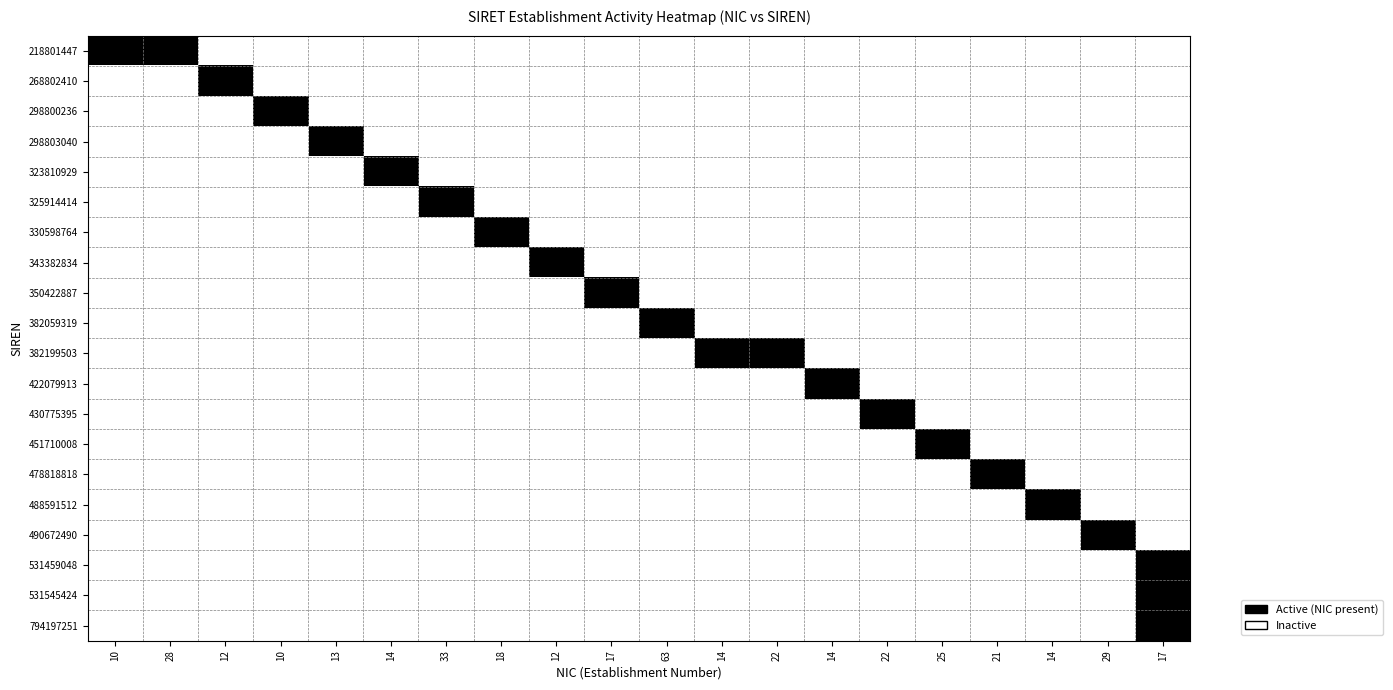

Reading left to right, list all the values displayed in this chart.

218801447: 10=1	28=1	12=0	10=0	13=0	14=0	33=0	18=0	12=0	17=0	63=0	14=0	22=0	14=0	22=0	25=0	21=0	14=0	29=0	17=0
268802410: 10=0	28=0	12=1	10=0	13=0	14=0	33=0	18=0	12=0	17=0	63=0	14=0	22=0	14=0	22=0	25=0	21=0	14=0	29=0	17=0
298800236: 10=0	28=0	12=0	10=1	13=0	14=0	33=0	18=0	12=0	17=0	63=0	14=0	22=0	14=0	22=0	25=0	21=0	14=0	29=0	17=0
298803040: 10=0	28=0	12=0	10=0	13=1	14=0	33=0	18=0	12=0	17=0	63=0	14=0	22=0	14=0	22=0	25=0	21=0	14=0	29=0	17=0
323810929: 10=0	28=0	12=0	10=0	13=0	14=1	33=0	18=0	12=0	17=0	63=0	14=0	22=0	14=0	22=0	25=0	21=0	14=0	29=0	17=0
325914414: 10=0	28=0	12=0	10=0	13=0	14=0	33=1	18=0	12=0	17=0	63=0	14=0	22=0	14=0	22=0	25=0	21=0	14=0	29=0	17=0
330598764: 10=0	28=0	12=0	10=0	13=0	14=0	33=0	18=1	12=0	17=0	63=0	14=0	22=0	14=0	22=0	25=0	21=0	14=0	29=0	17=0
343382834: 10=0	28=0	12=0	10=0	13=0	14=0	33=0	18=0	12=1	17=0	63=0	14=0	22=0	14=0	22=0	25=0	21=0	14=0	29=0	17=0
350422887: 10=0	28=0	12=0	10=0	13=0	14=0	33=0	18=0	12=0	17=1	63=0	14=0	22=0	14=0	22=0	25=0	21=0	14=0	29=0	17=0
382059319: 10=0	28=0	12=0	10=0	13=0	14=0	33=0	18=0	12=0	17=0	63=1	14=0	22=0	14=0	22=0	25=0	21=0	14=0	29=0	17=0
382199503: 10=0	28=0	12=0	10=0	13=0	14=0	33=0	18=0	12=0	17=0	63=0	14=1	22=1	14=0	22=0	25=0	21=0	14=0	29=0	17=0
422079913: 10=0	28=0	12=0	10=0	13=0	14=0	33=0	18=0	12=0	17=0	63=0	14=0	22=0	14=1	22=0	25=0	21=0	14=0	29=0	17=0
430775395: 10=0	28=0	12=0	10=0	13=0	14=0	33=0	18=0	12=0	17=0	63=0	14=0	22=0	14=0	22=1	25=0	21=0	14=0	29=0	17=0
451710008: 10=0	28=0	12=0	10=0	13=0	14=0	33=0	18=0	12=0	17=0	63=0	14=0	22=0	14=0	22=0	25=1	21=0	14=0	29=0	17=0
478818818: 10=0	28=0	12=0	10=0	13=0	14=0	33=0	18=0	12=0	17=0	63=0	14=0	22=0	14=0	22=0	25=0	21=1	14=0	29=0	17=0
488591512: 10=0	28=0	12=0	10=0	13=0	14=0	33=0	18=0	12=0	17=0	63=0	14=0	22=0	14=0	22=0	25=0	21=0	14=1	29=0	17=0
490672490: 10=0	28=0	12=0	10=0	13=0	14=0	33=0	18=0	12=0	17=0	63=0	14=0	22=0	14=0	22=0	25=0	21=0	14=0	29=1	17=0
531459048: 10=0	28=0	12=0	10=0	13=0	14=0	33=0	18=0	12=0	17=0	63=0	14=0	22=0	14=0	22=0	25=0	21=0	14=0	29=0	17=1
531545424: 10=0	28=0	12=0	10=0	13=0	14=0	33=0	18=0	12=0	17=0	63=0	14=0	22=0	14=0	22=0	25=0	21=0	14=0	29=0	17=1
794197251: 10=0	28=0	12=0	10=0	13=0	14=0	33=0	18=0	12=0	17=0	63=0	14=0	22=0	14=0	22=0	25=0	21=0	14=0	29=0	17=1